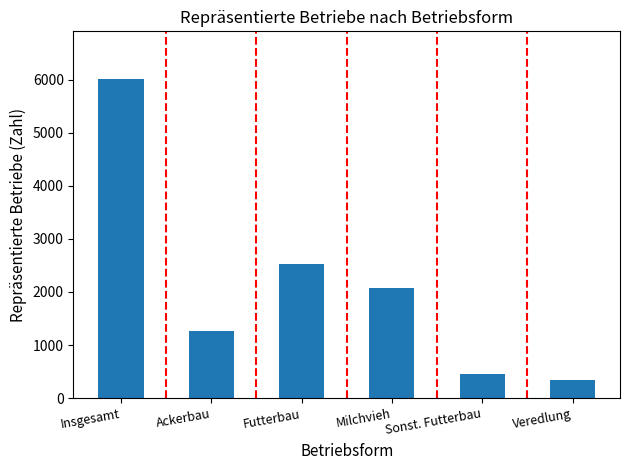

List the labels in order of value, largest first.

Insgesamt, Futterbau, Milchvieh, Ackerbau, Sonst. Futterbau, Veredlung